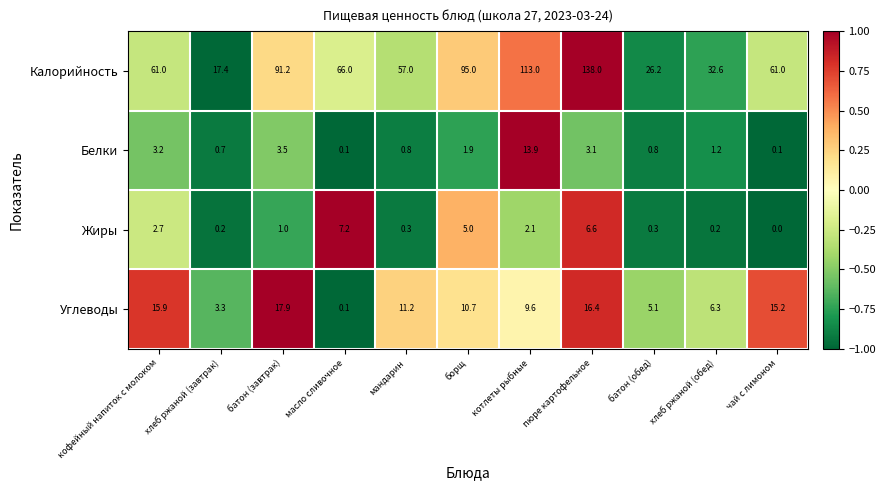

At how many categories does at least one series exceed 84?

4